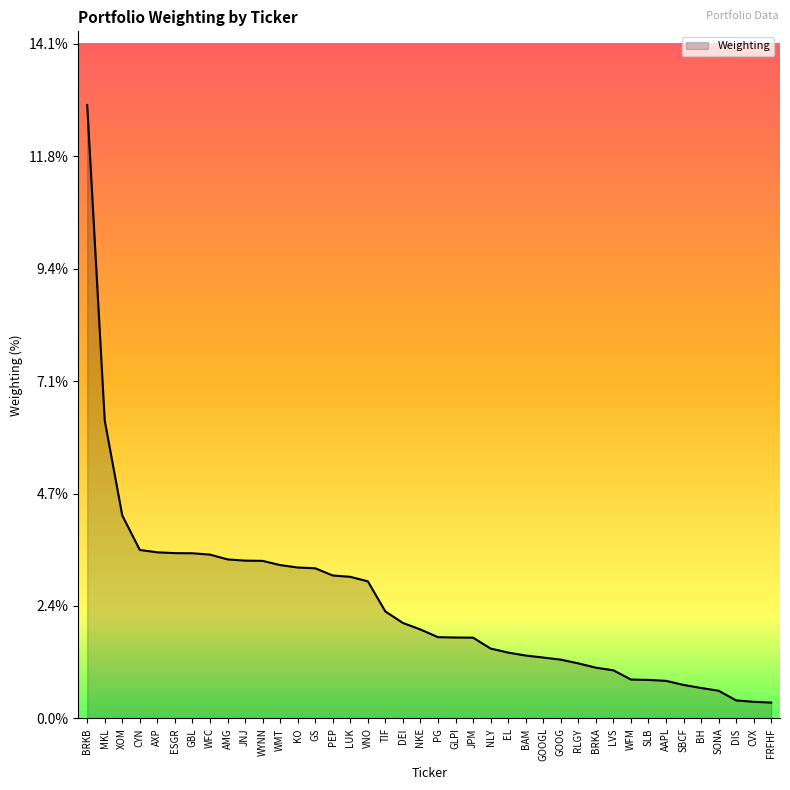

The value at GS is 5.2. True or false?

False